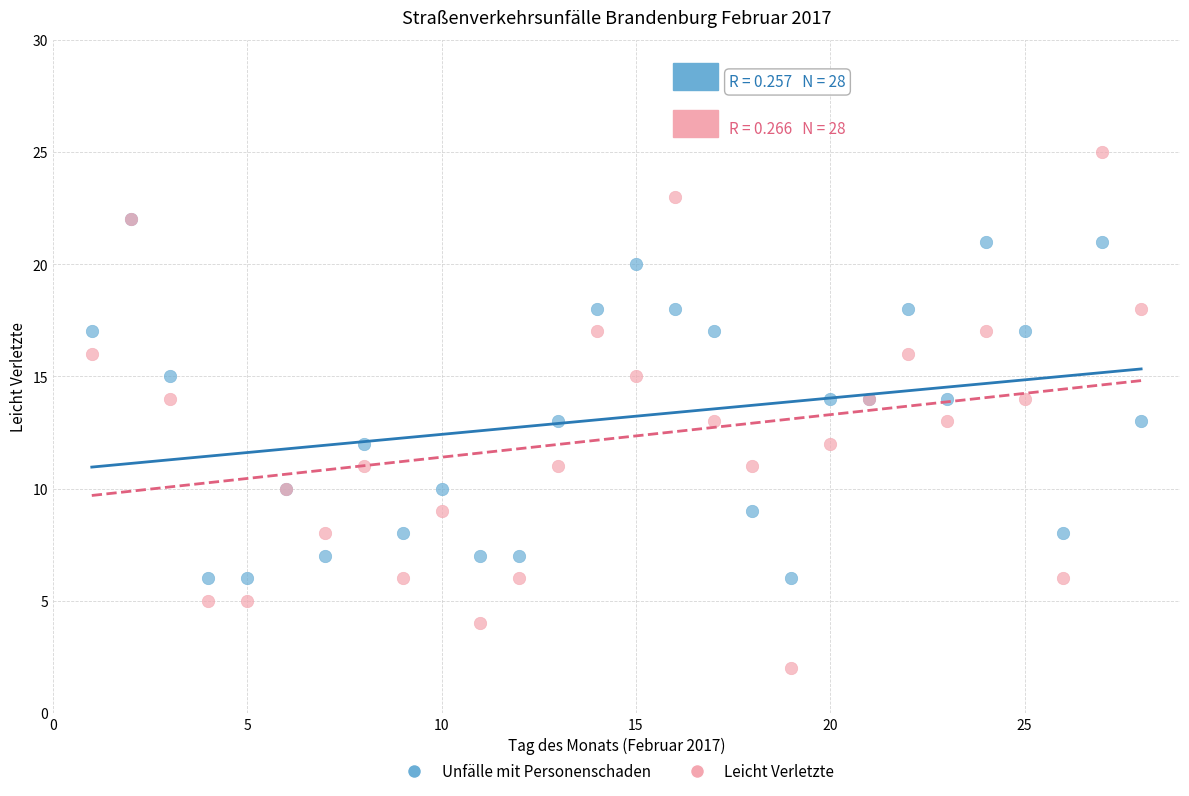

What are all the series names shown in the legend?

Unfälle mit Personenschaden, Leicht Verletzte